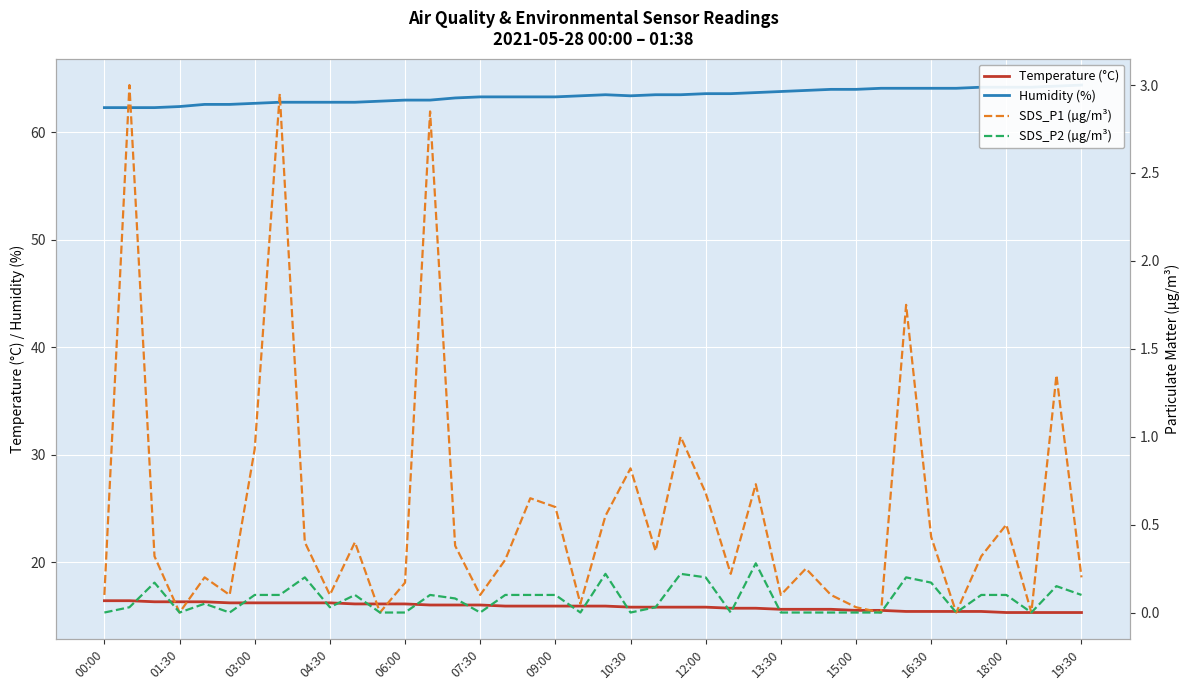

True or false: SDS_P1 (µg/m³) has a value of 0.2 at 25.

True